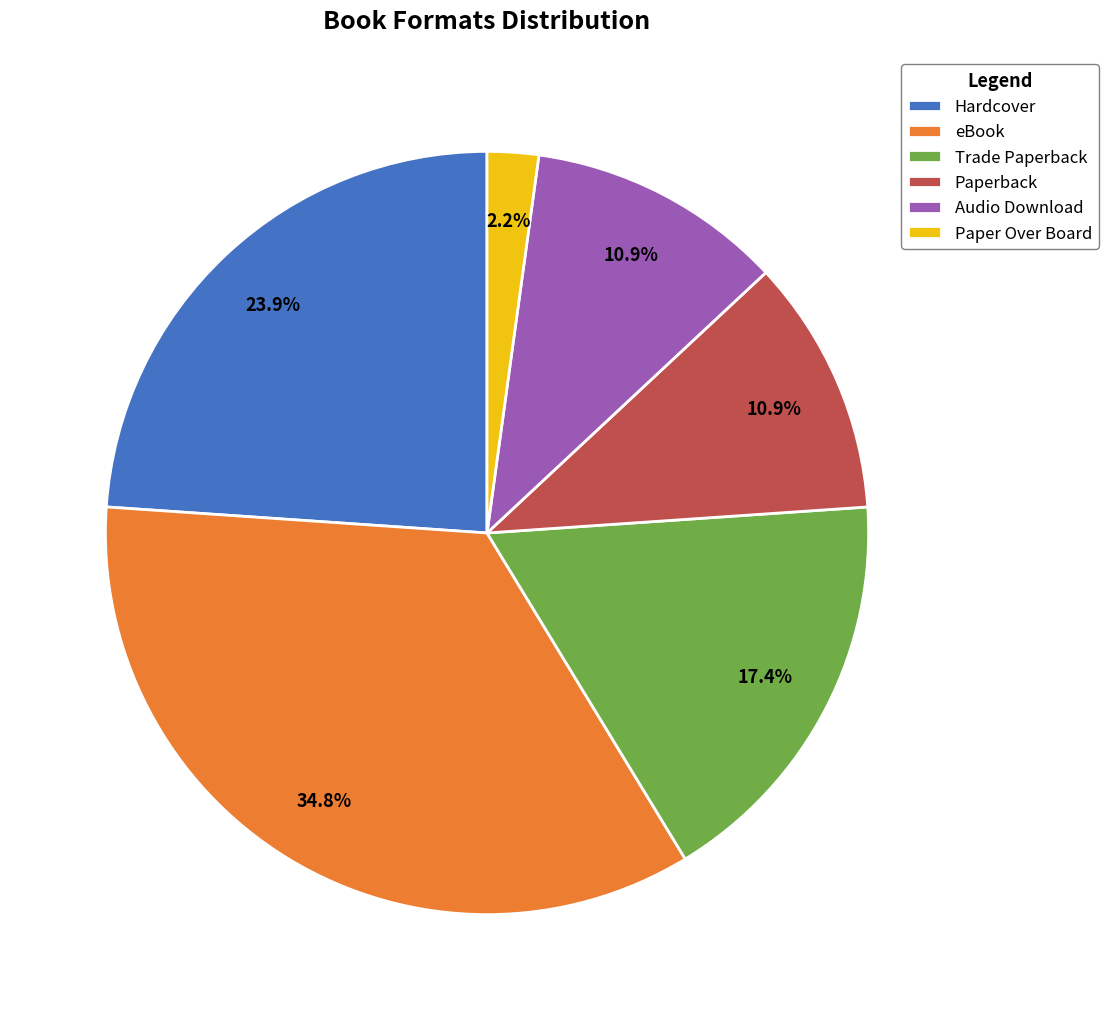

What is the ratio of the value at Paperback to the value at Paper Over Board?

5.0